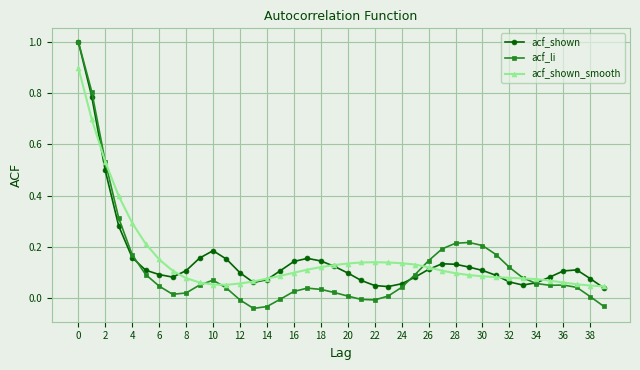

True or false: acf_li has more than 2 points higher than both neighbors.

True